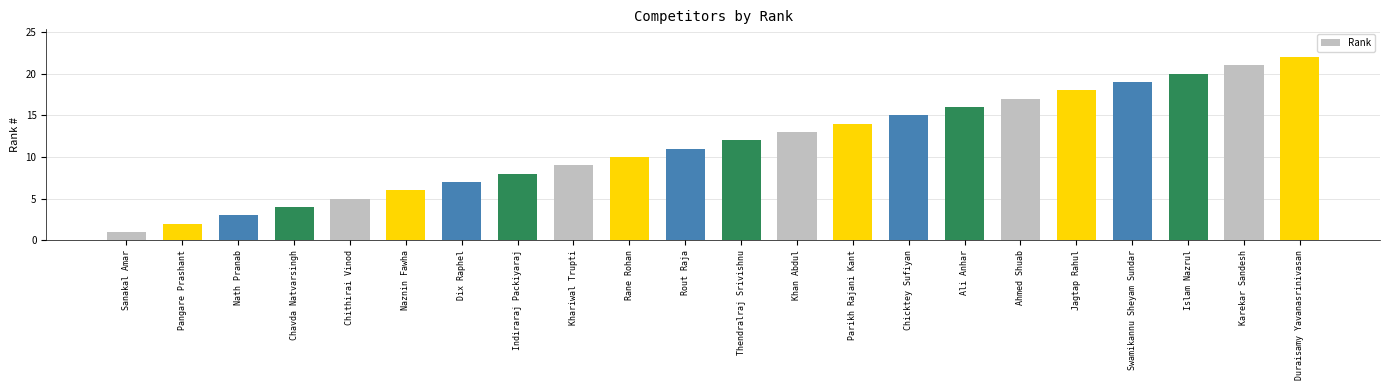

What is the change in value from Chicktey Sufiyan to Karekar Sandesh?

+6